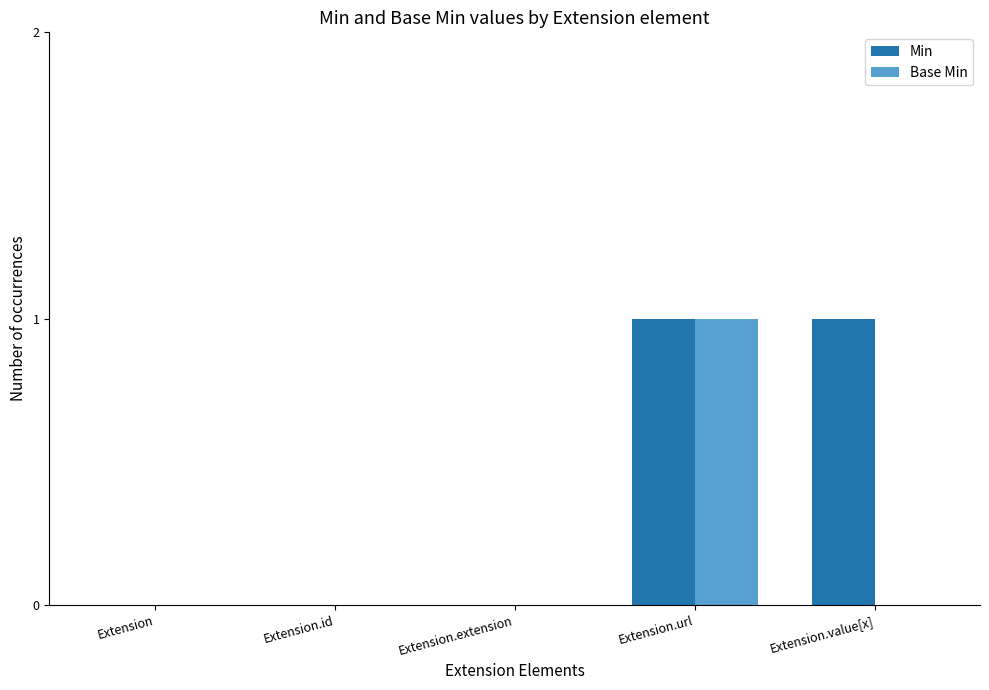

Which category has the highest value in the Base Min series?

Extension.url